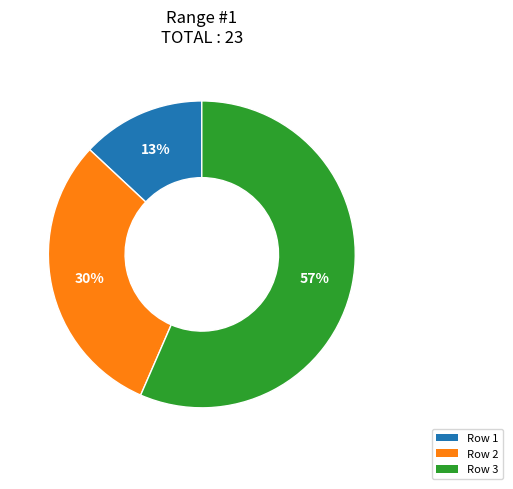

What is the largest slice in the pie chart?

Row 3